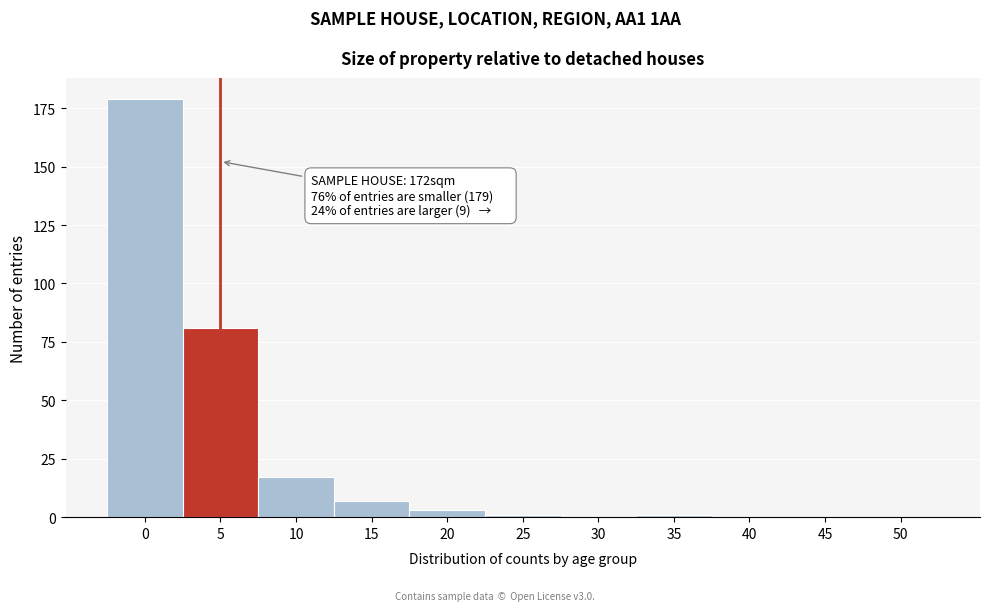

Reading left to right, what are all the values shown in this chart?

0=179	5=81	10=17	15=7	20=3	25=1	30=0	35=1	40=0	45=0	50=0